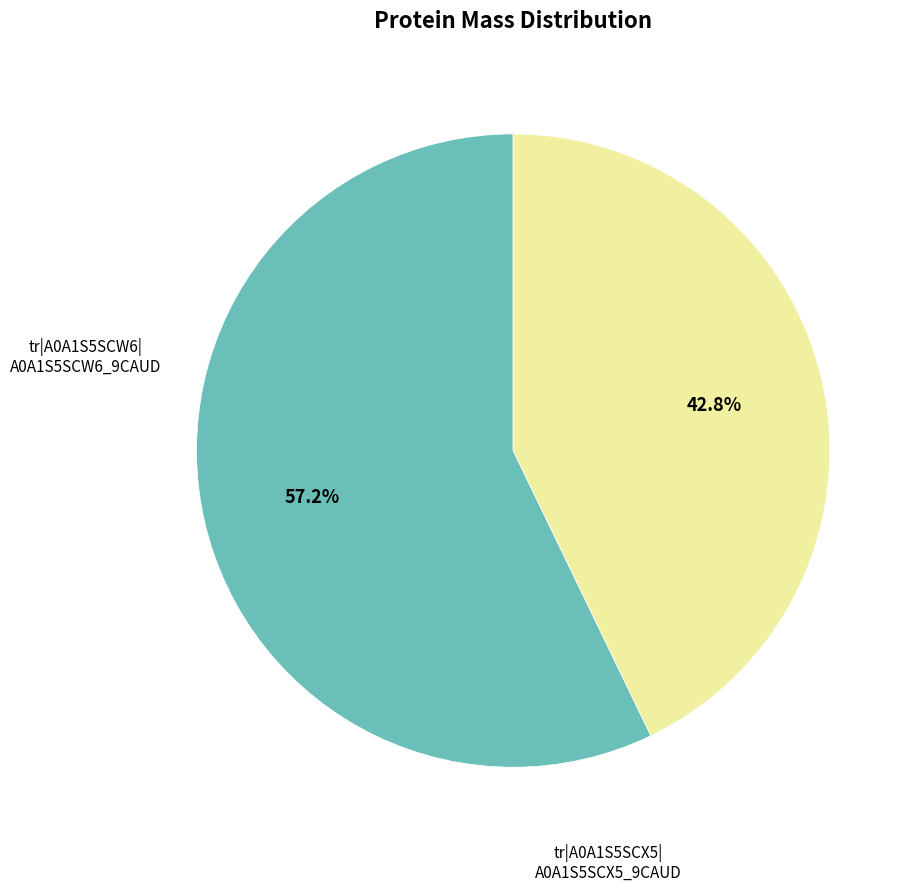

Is there a majority slice in this chart?

Yes